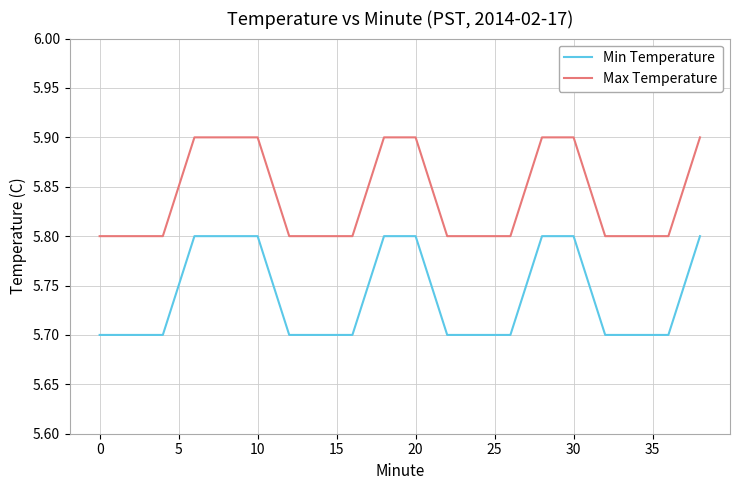

What is the highest value of the Max Temperature series?

5.9